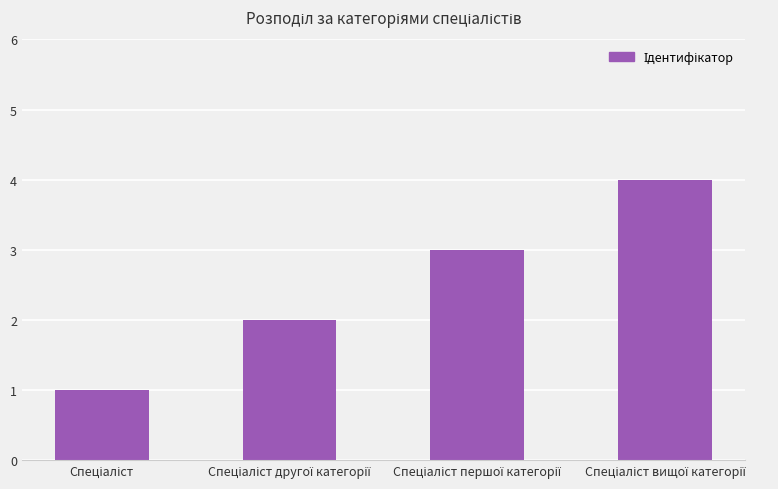

What is the difference between the maximum and minimum values?

3